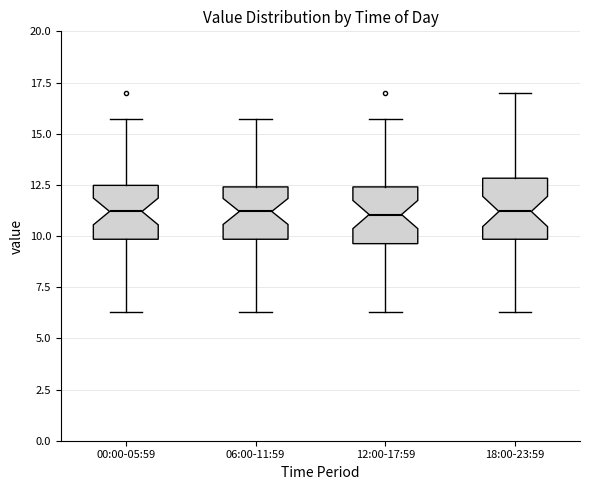

Reading left to right, read every box against the y-axis: the position of its median line, the range the box covers, and the ends of its whiskers. The values are not printed on the chart, so give them approximately, as read against the axis.

00:00-05:59: median 11.0, box 10.0 to 12.5, whiskers 6.5 to 15.5
06:00-11:59: median 11.0, box 10.0 to 12.5, whiskers 6.5 to 15.5
12:00-17:59: median 11.0, box 9.5 to 12.5, whiskers 6.5 to 15.5
18:00-23:59: median 11.0, box 10.0 to 13.0, whiskers 6.5 to 17.0